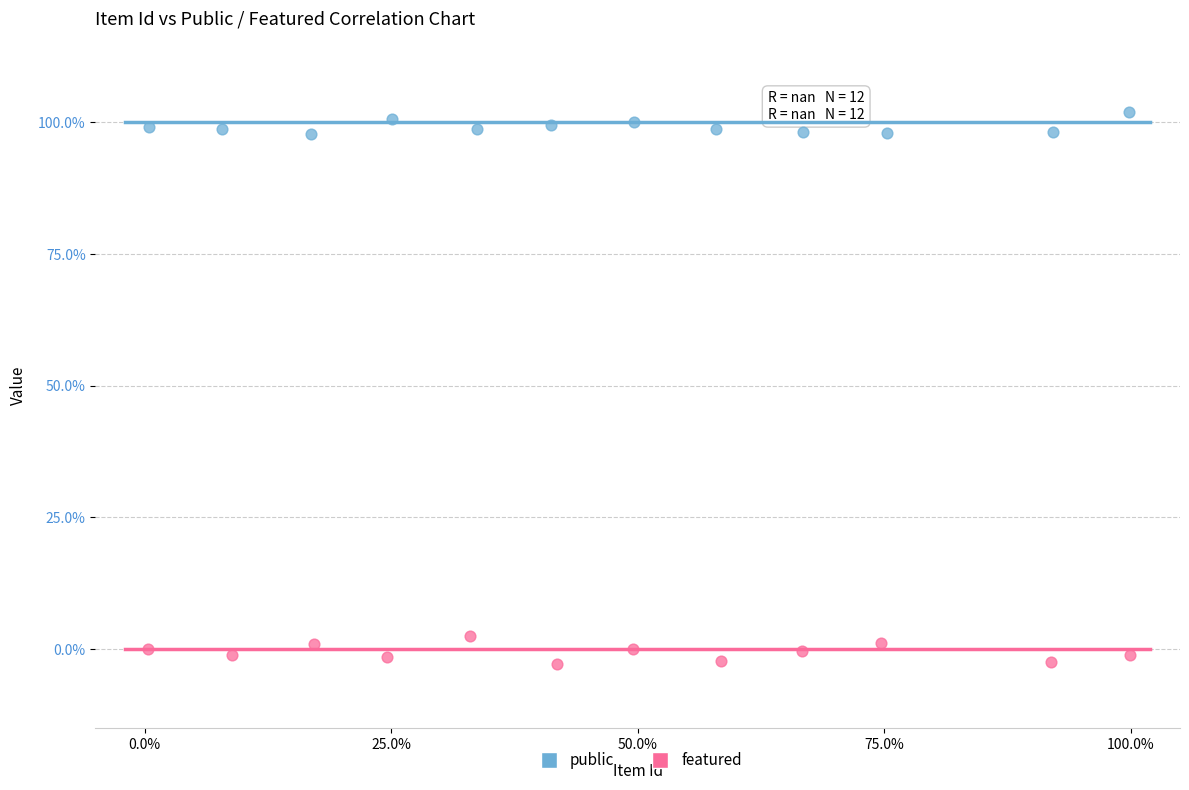

Which series contains the highest Y value?

public